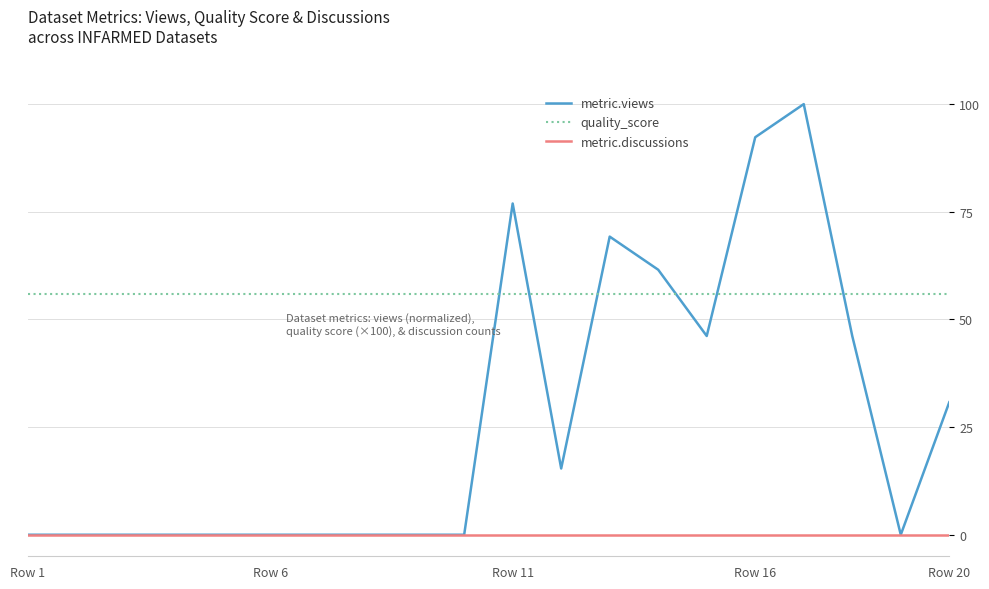

True or false: quality_score and metric.discussions intersect in this chart.

False